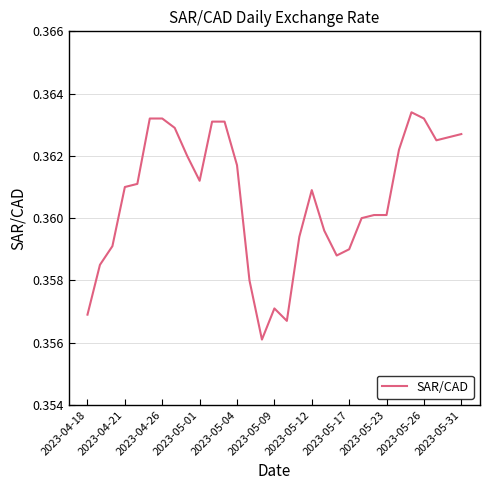

Does the chart display data point markers on the line(s)?

No